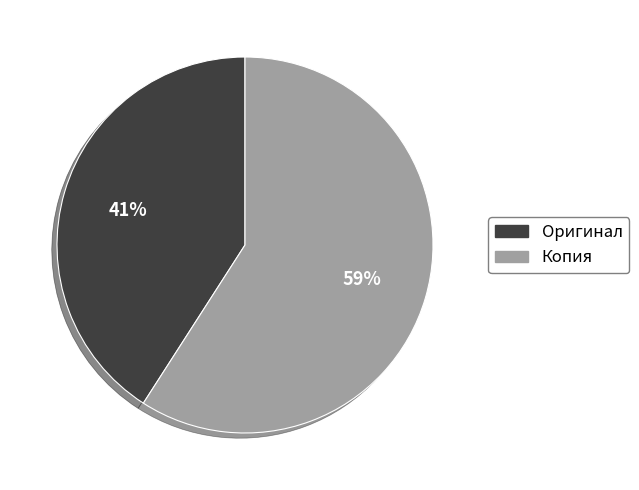

Combined, do Копия and Оригинал account for over 50%?

Yes